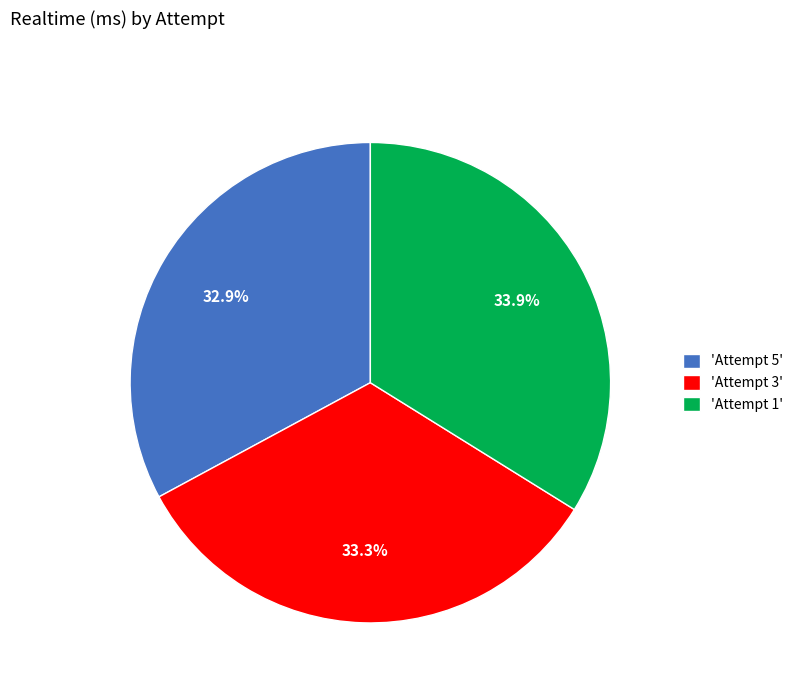

Approximately how many times larger is the value at 'Attempt 1' compared to 'Attempt 3'?

1.0